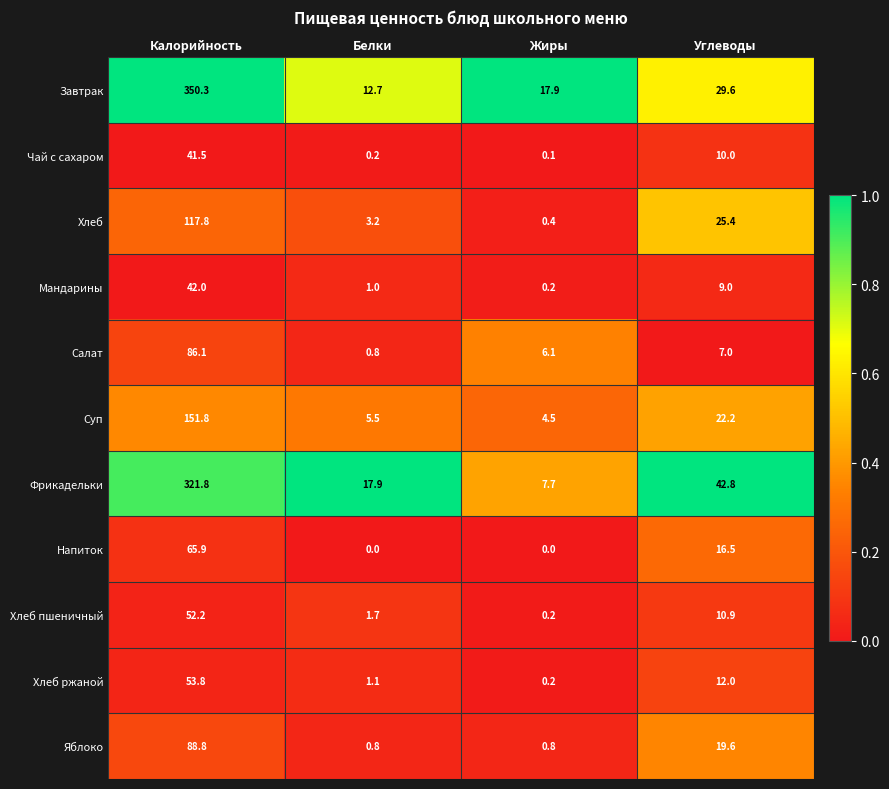

At how many categories does at least one series exceed 0?

4